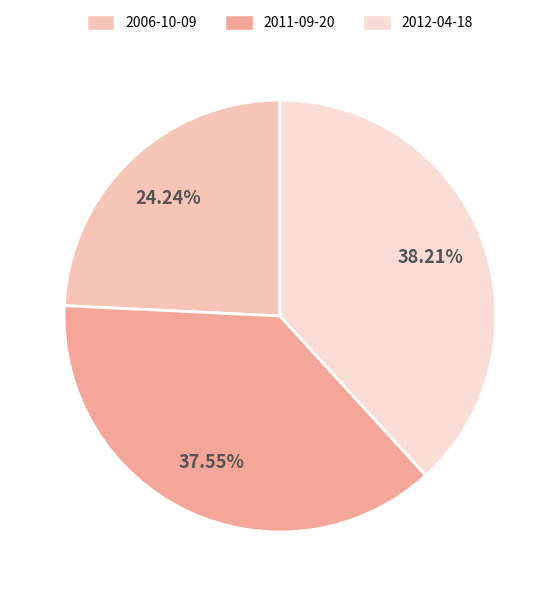

Is it true that 2012-04-18 is 27% of the pie?

False